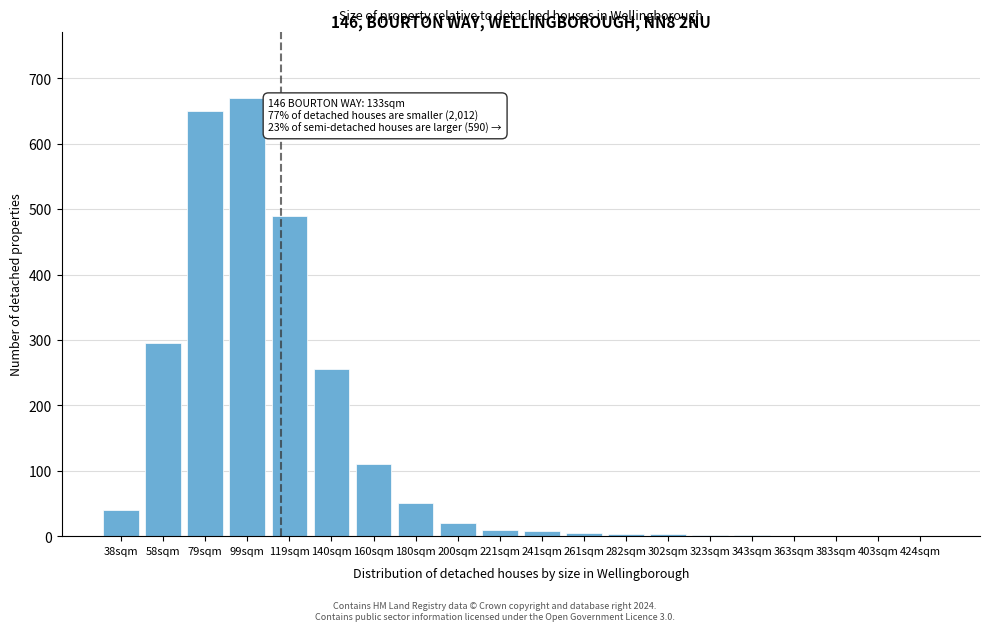

What is the sum of all values?

2618